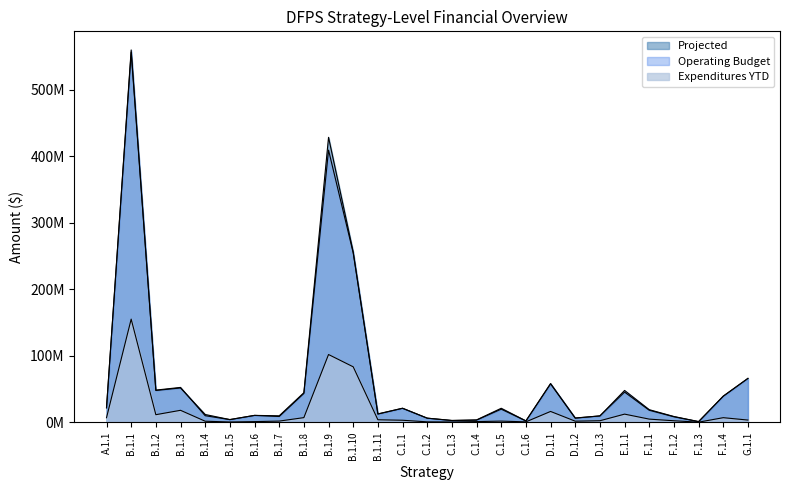

Is it true that Projected equals 21002268.0 at C.1.1?

True